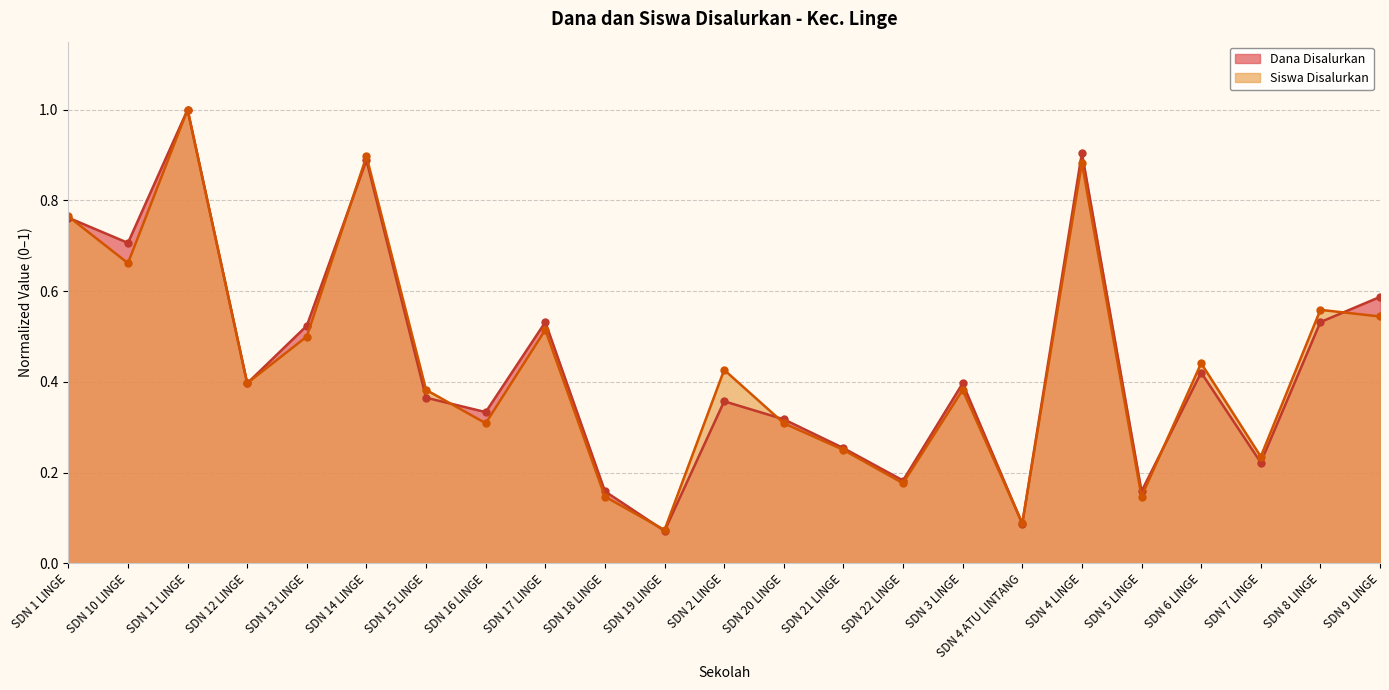

In Siswa Disalurkan, how many points are lower than both neighbors (excluding endpoints)?

8